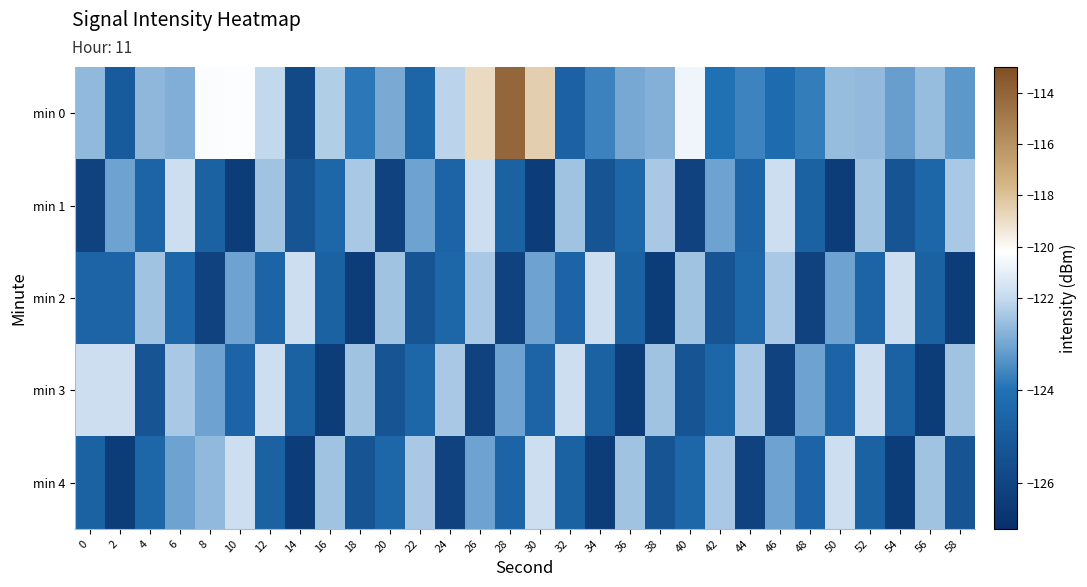

Reading left to right, what are all the values shown in this chart?

min 0: 0=-122.6	2=-125.0	4=-122.7	6=-122.8	8=-120.3	10=-120.3	12=-122.0	14=-125.8	16=-122.2	18=-123.9	20=-122.9	22=-124.5	24=-122.1	26=-118.9	28=-114.1	30=-118.5	32=-124.7	34=-123.7	36=-122.9	38=-122.8	40=-120.7	42=-124.0	44=-123.6	46=-124.2	48=-123.8	50=-122.6	52=-122.6	54=-123.1	56=-122.6	58=-123.3
min 1: 0=-126.2	2=-123.1	4=-124.6	6=-121.8	8=-124.7	10=-126.4	12=-122.4	14=-125.3	16=-124.5	18=-122.3	20=-126.2	22=-123.1	24=-124.6	26=-121.8	28=-124.7	30=-126.4	32=-122.4	34=-125.3	36=-124.5	38=-122.3	40=-126.2	42=-123.1	44=-124.6	46=-121.8	48=-124.7	50=-126.4	52=-122.4	54=-125.3	56=-124.5	58=-122.3
min 2: 0=-124.6	2=-124.6	4=-122.4	6=-124.5	8=-126.2	10=-123.1	12=-124.6	14=-121.8	16=-124.7	18=-126.4	20=-122.4	22=-125.3	24=-124.5	26=-122.3	28=-126.2	30=-123.1	32=-124.6	34=-121.8	36=-124.7	38=-126.4	40=-122.4	42=-125.3	44=-124.5	46=-122.3	48=-126.2	50=-123.1	52=-124.6	54=-121.8	56=-124.7	58=-126.4
min 3: 0=-121.8	2=-121.8	4=-125.3	6=-122.3	8=-123.1	10=-124.6	12=-121.8	14=-124.7	16=-126.4	18=-122.4	20=-125.3	22=-124.5	24=-122.3	26=-126.2	28=-123.1	30=-124.6	32=-121.8	34=-124.7	36=-126.4	38=-122.4	40=-125.3	42=-124.5	44=-122.3	46=-126.2	48=-123.1	50=-124.6	52=-121.8	54=-124.7	56=-126.4	58=-122.4
min 4: 0=-124.7	2=-126.4	4=-124.5	6=-123.1	8=-122.6	10=-121.8	12=-124.7	14=-126.4	16=-122.4	18=-125.3	20=-124.5	22=-122.3	24=-126.2	26=-123.1	28=-124.6	30=-121.8	32=-124.7	34=-126.4	36=-122.4	38=-125.3	40=-124.5	42=-122.3	44=-126.2	46=-123.1	48=-124.6	50=-121.8	52=-124.7	54=-126.4	56=-122.4	58=-125.3